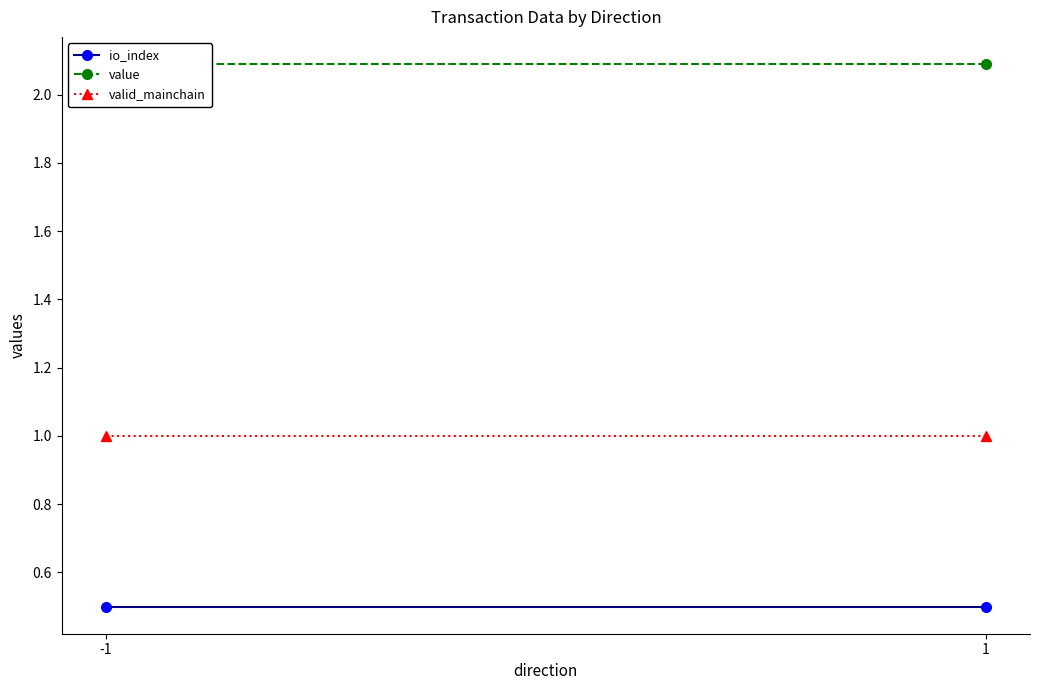

Does the chart have visible grid lines?

No